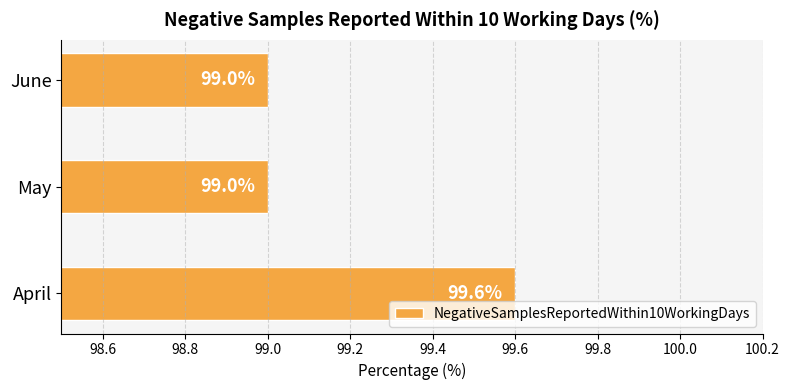

True or false: the data shows 99.0 at May.

True